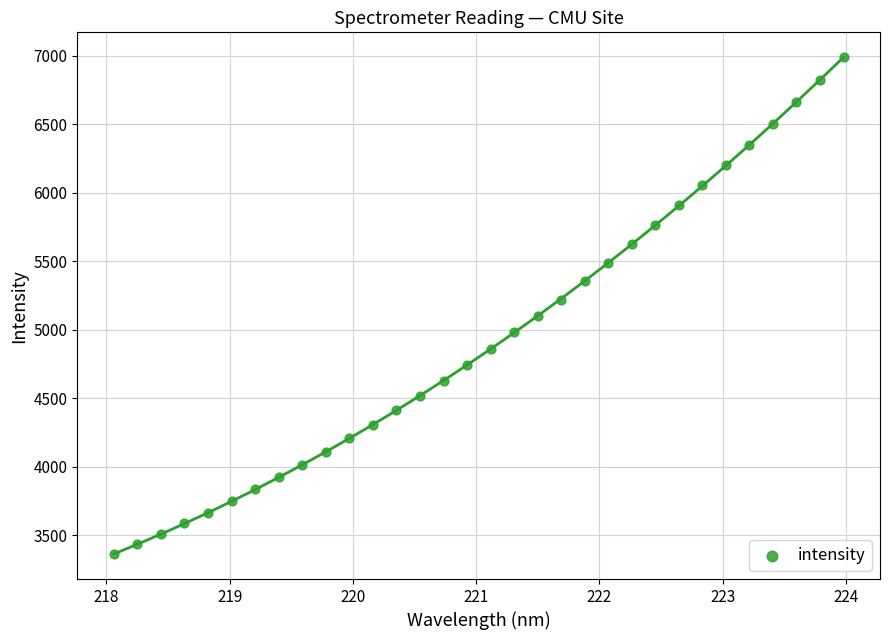

What is the range of Y values (max minus min)?

3625.2